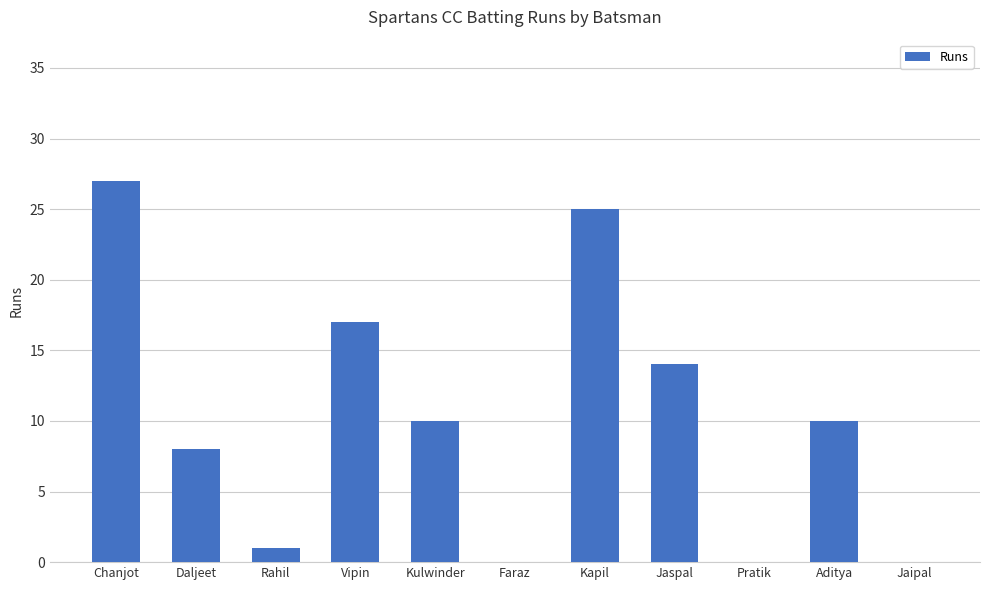

Are the bars horizontal?

No